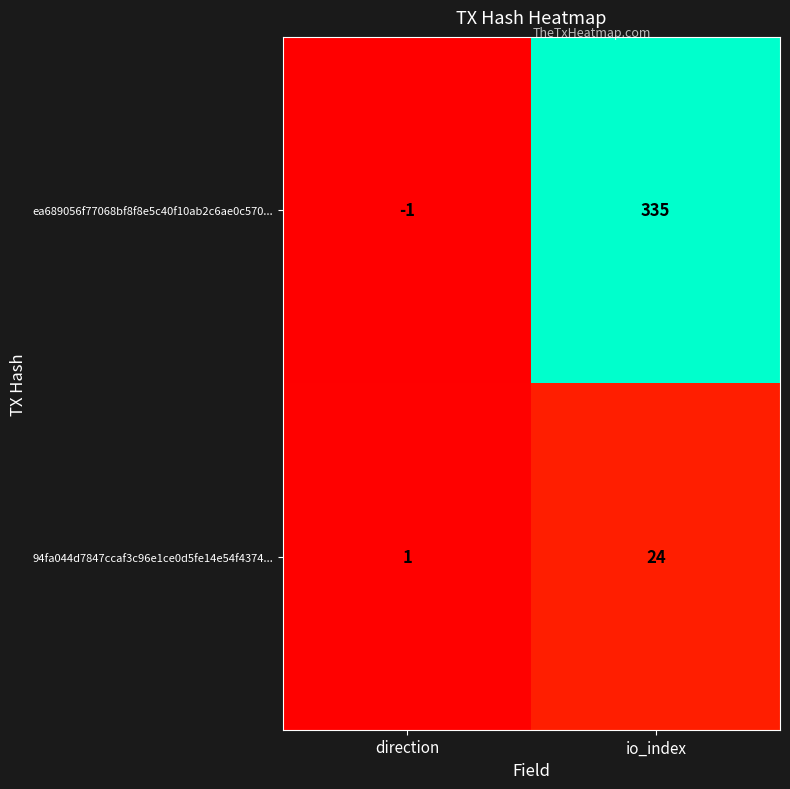

Which series changed the most between direction and io_index?

ea689056f77068bf8f8e5c40f10ab2c6ae0c570...